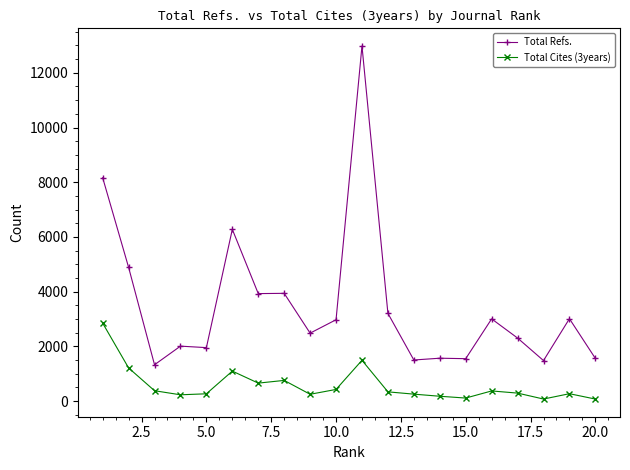

How many data points in Total Cites (3years) are less than 341?

10